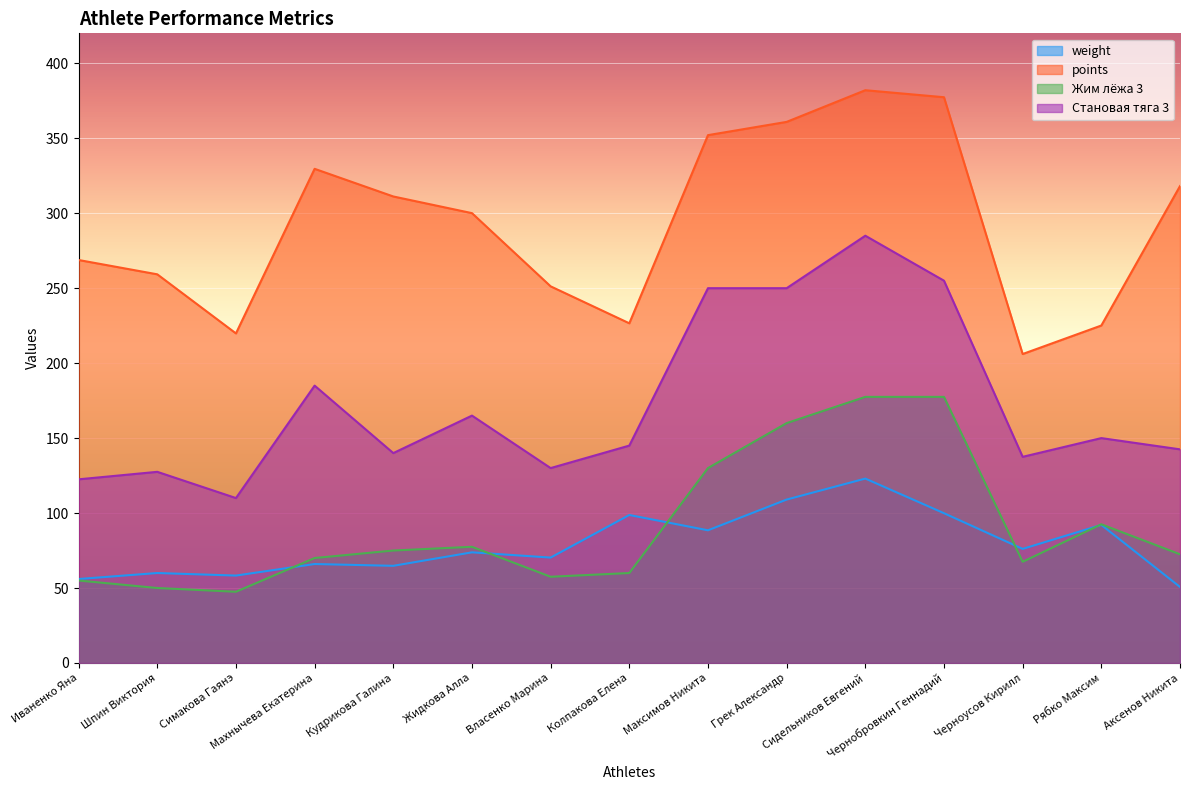

Rank the series by their maximum value, from highest to lowest.

points, Становая тяга 3, Жим лёжа 3, weight